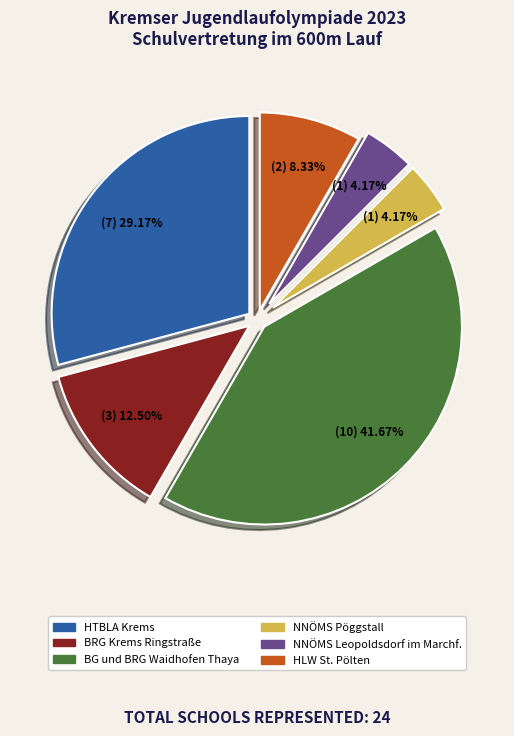

Is the sum of BRG Krems Ringstraße and HTBLA Krems greater than half?

No